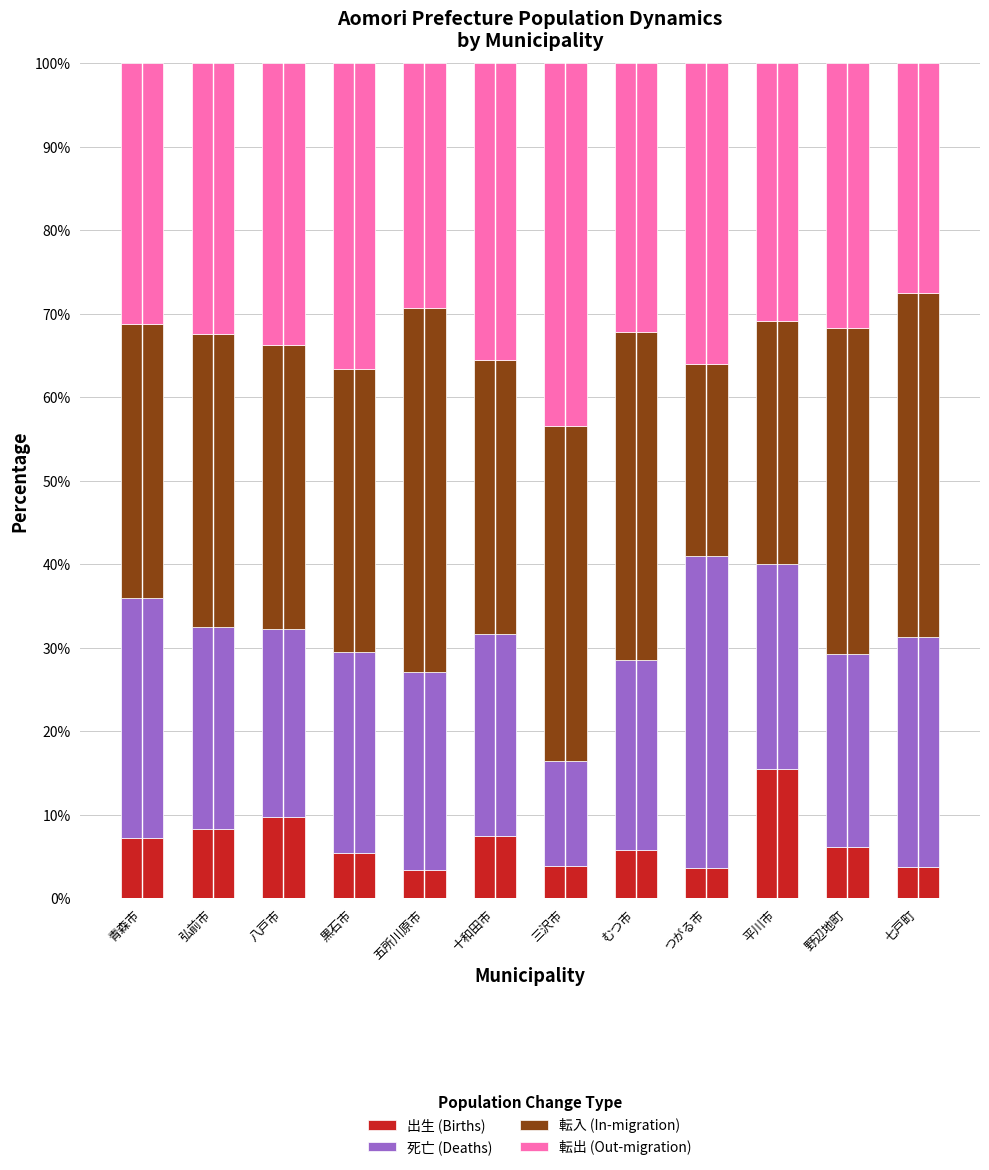

What is the total value across all series at 青森市?

100.0